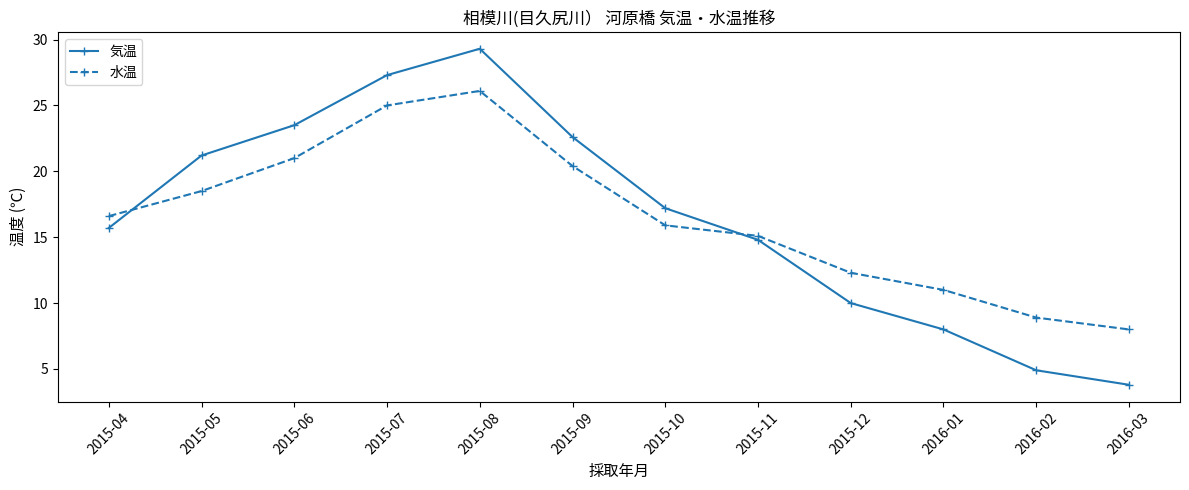

What is the greatest value displayed?

29.3